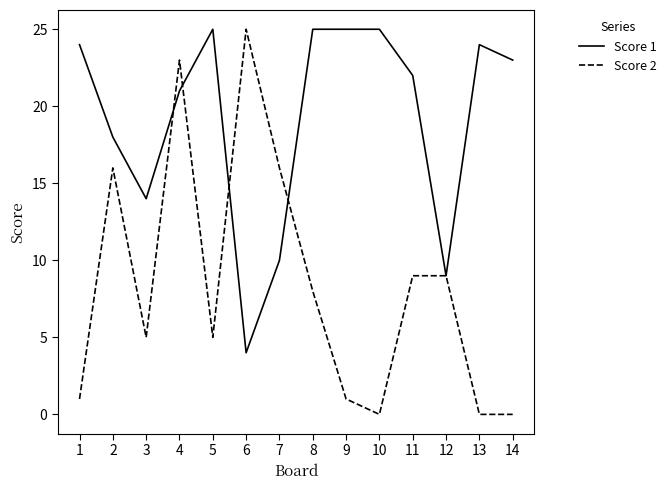

What value does the Score 1 series have at 11, to the nearest 5?

20